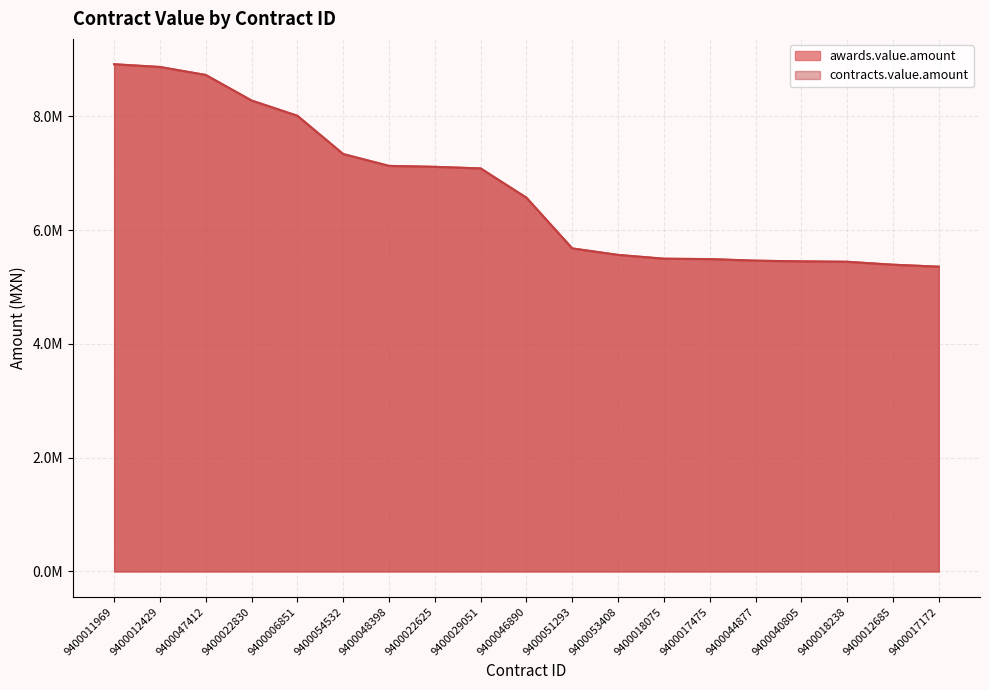

Rank the series at 9400040805 from highest to lowest value.

awards.value.amount, contracts.value.amount